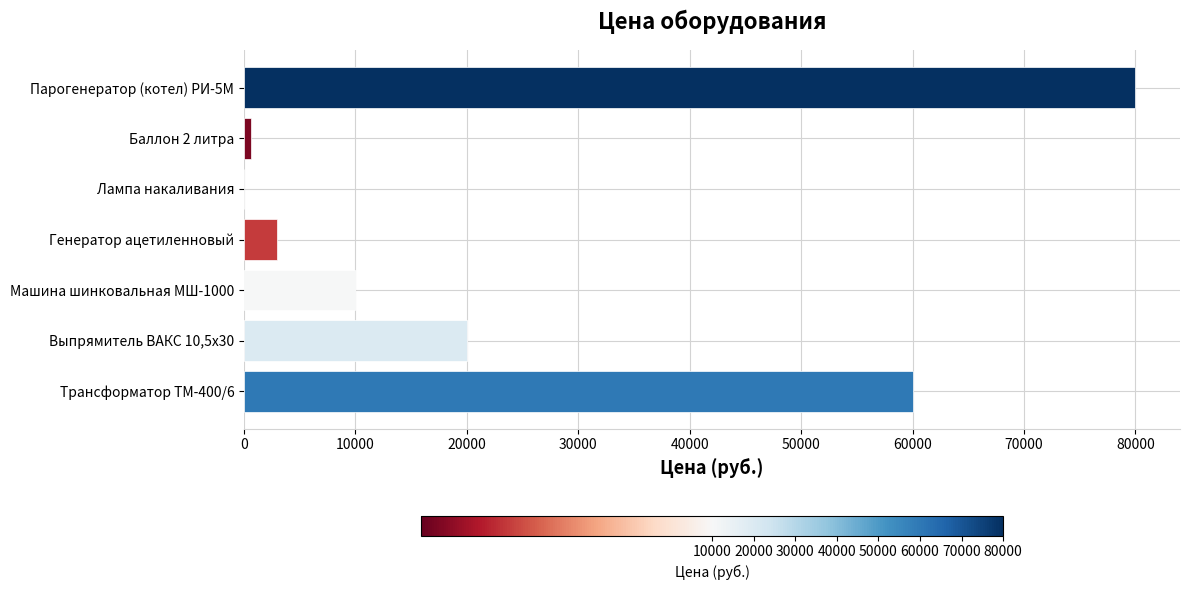

Count the number of data series in this chart.

1